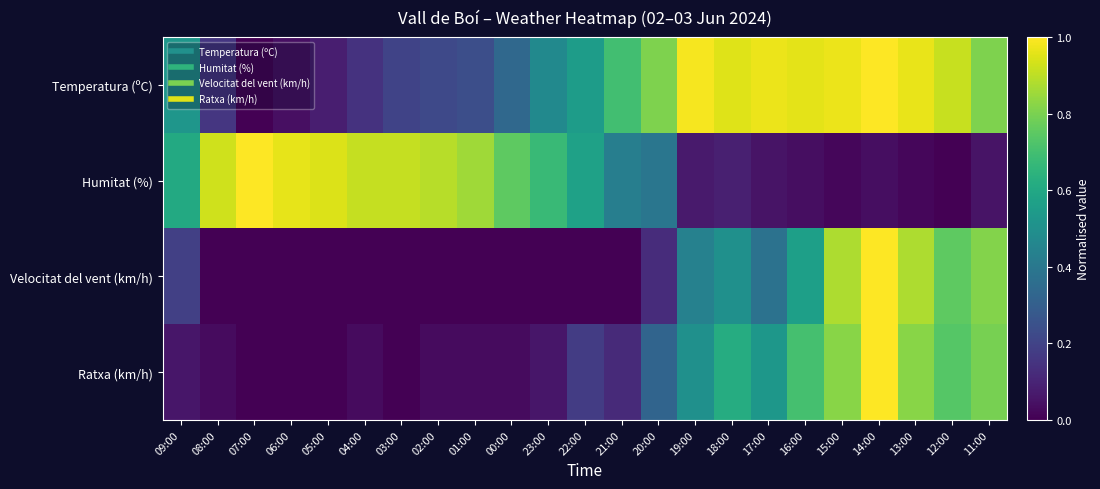

Reading left to right, transcribe all the data shown in this chart.

Temperatura (ºC): 09:00=0.5	08:00=0.2	07:00=0.0	06:00=0.0	05:00=0.1	04:00=0.1	03:00=0.2	02:00=0.2	01:00=0.2	00:00=0.3	23:00=0.5	22:00=0.6	21:00=0.7	20:00=0.8	19:00=1.0	18:00=1.0	17:00=1.0	16:00=1.0	15:00=1.0	14:00=1.0	13:00=1.0	12:00=0.9	11:00=0.8
Humitat (%): 09:00=0.6	08:00=0.9	07:00=1.0	06:00=1.0	05:00=0.9	04:00=0.9	03:00=0.9	02:00=0.9	01:00=0.9	00:00=0.8	23:00=0.7	22:00=0.6	21:00=0.4	20:00=0.4	19:00=0.1	18:00=0.1	17:00=0.1	16:00=0.0	15:00=0.0	14:00=0.0	13:00=0.0	12:00=0.0	11:00=0.1
Velocitat del vent (km/h): 09:00=0.2	08:00=0.0	07:00=0.0	06:00=0.0	05:00=0.0	04:00=0.0	03:00=0.0	02:00=0.0	01:00=0.0	00:00=0.0	23:00=0.0	22:00=0.0	21:00=0.0	20:00=0.1	19:00=0.4	18:00=0.5	17:00=0.4	16:00=0.6	15:00=0.9	14:00=1.0	13:00=0.9	12:00=0.8	11:00=0.8
Ratxa (km/h): 09:00=0.1	08:00=0.0	07:00=0.0	06:00=0.0	05:00=0.0	04:00=0.0	03:00=0.0	02:00=0.0	01:00=0.0	00:00=0.0	23:00=0.1	22:00=0.2	21:00=0.1	20:00=0.3	19:00=0.5	18:00=0.6	17:00=0.5	16:00=0.7	15:00=0.8	14:00=1.0	13:00=0.8	12:00=0.7	11:00=0.8